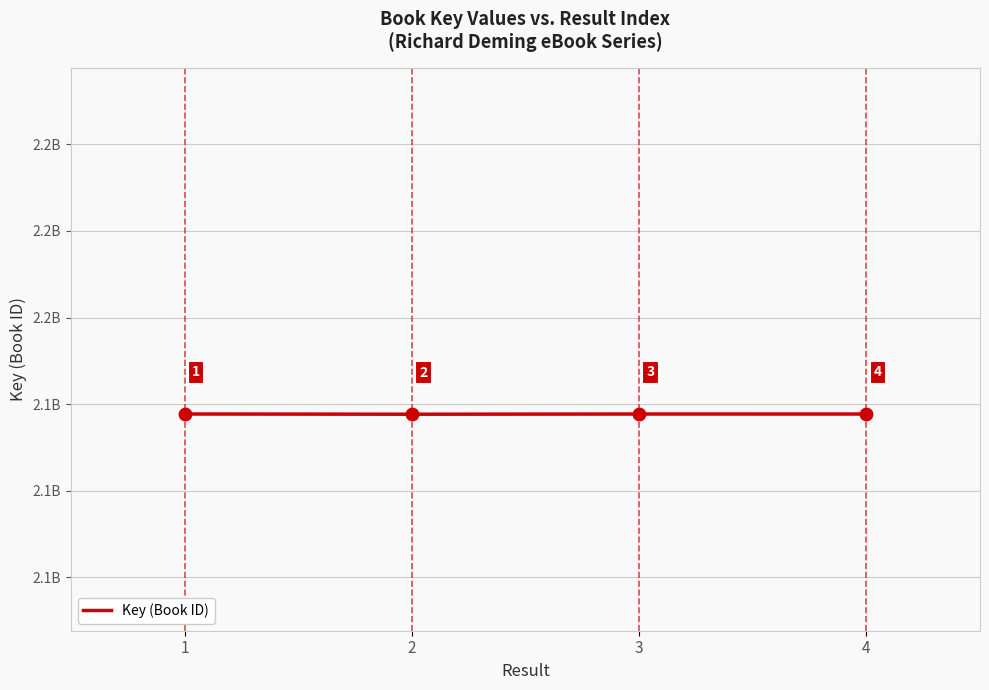

What is the change in value from 2 to 3?

+48586